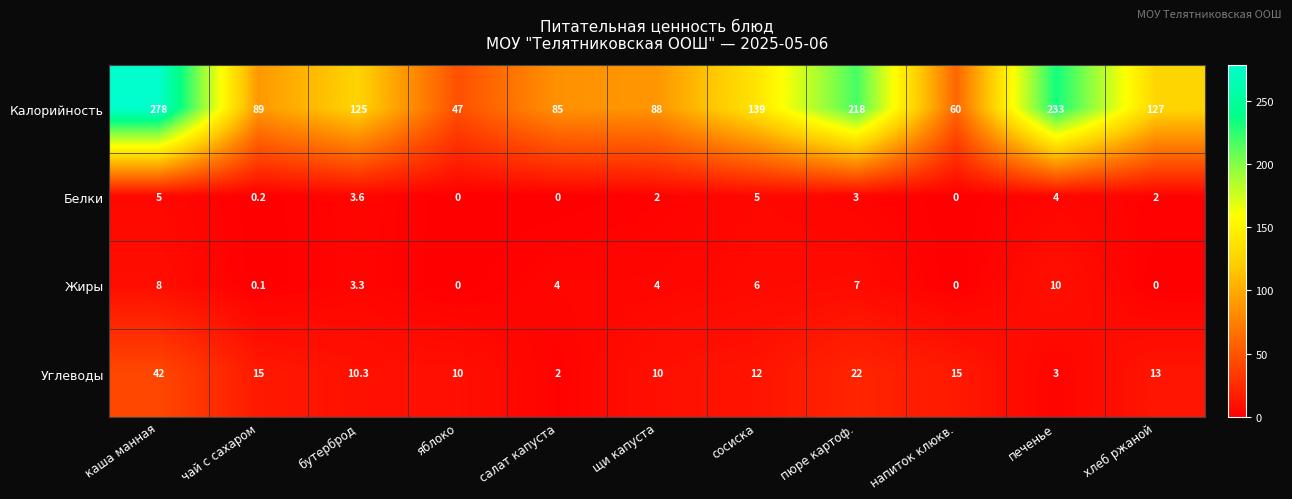

Which series has the widest spread of values?

Калорийность